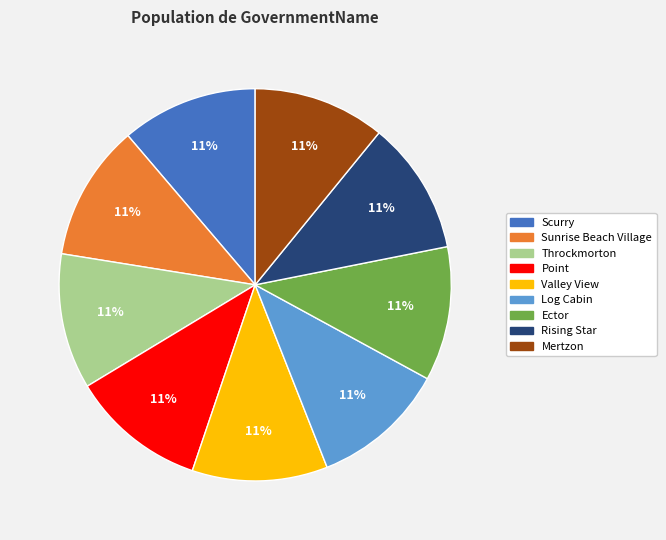

The Point slice represents 1% of the pie. True or false?

False